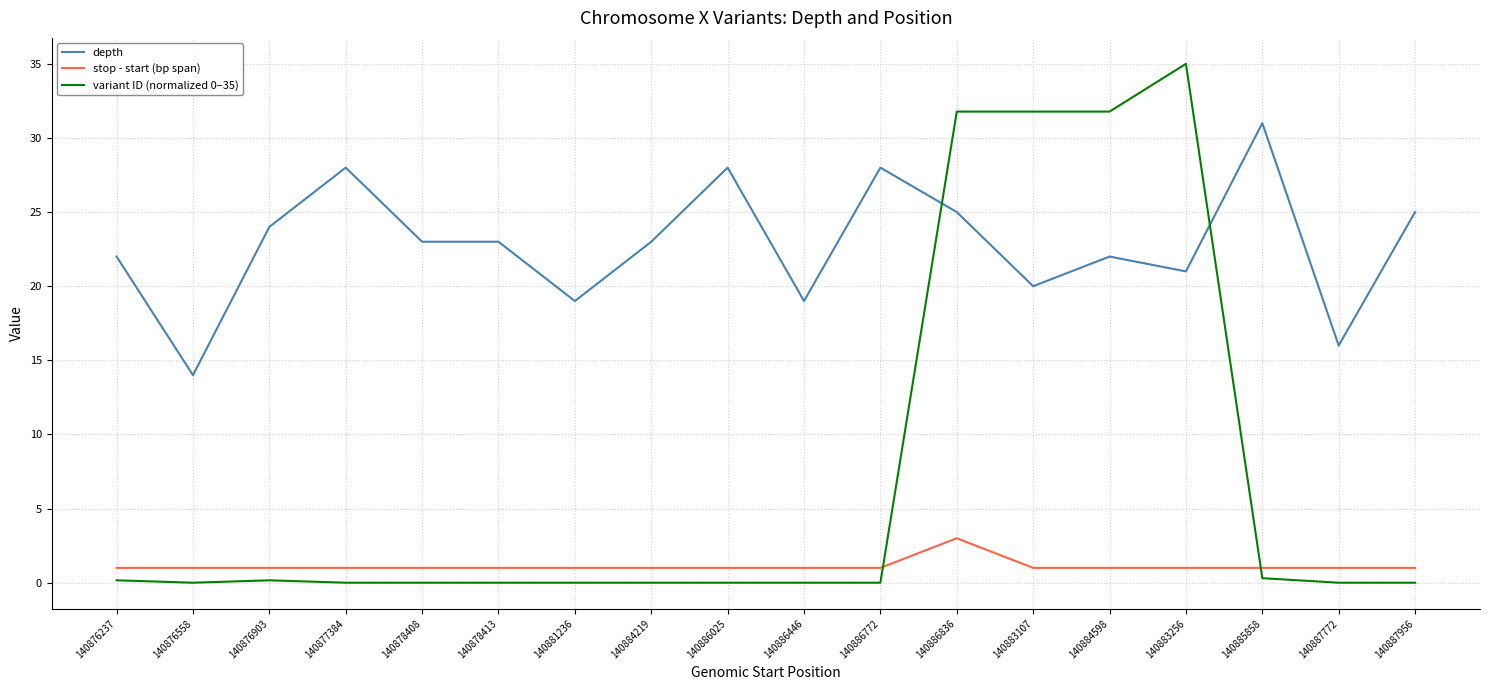

What is the difference between the highest and lowest values at 140876237?

21.8